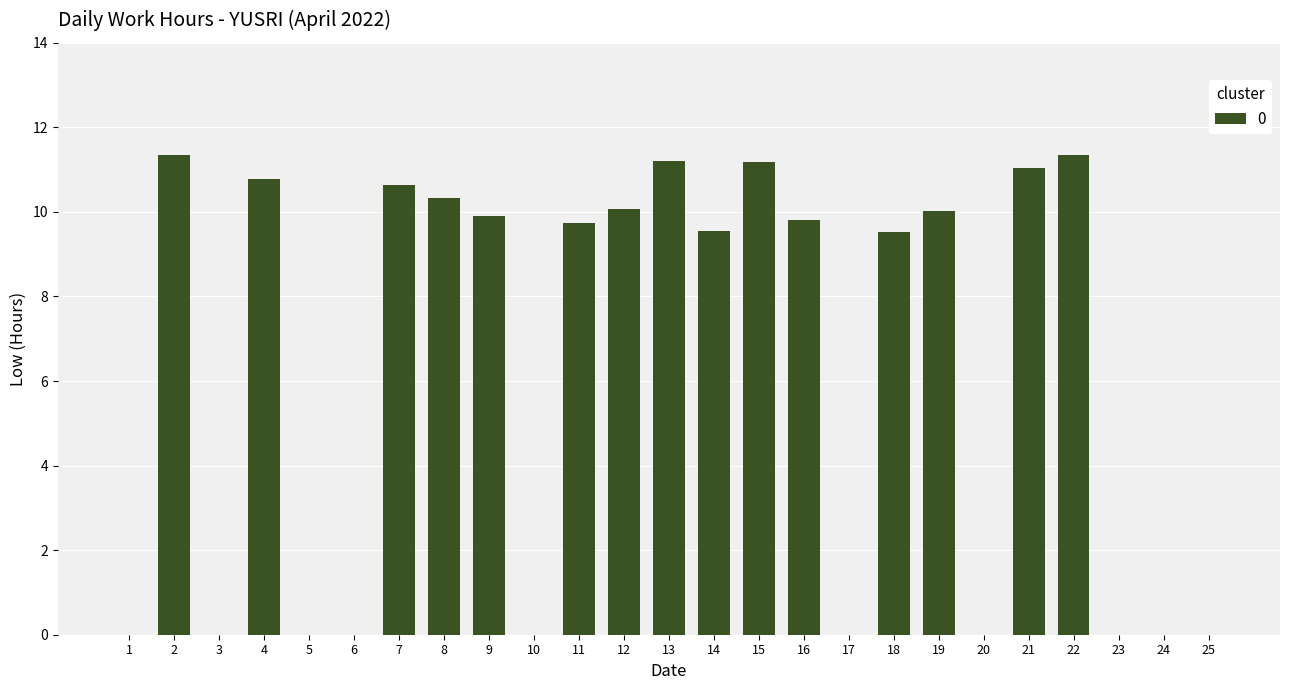

The value at 8 is 10.3. True or false?

True